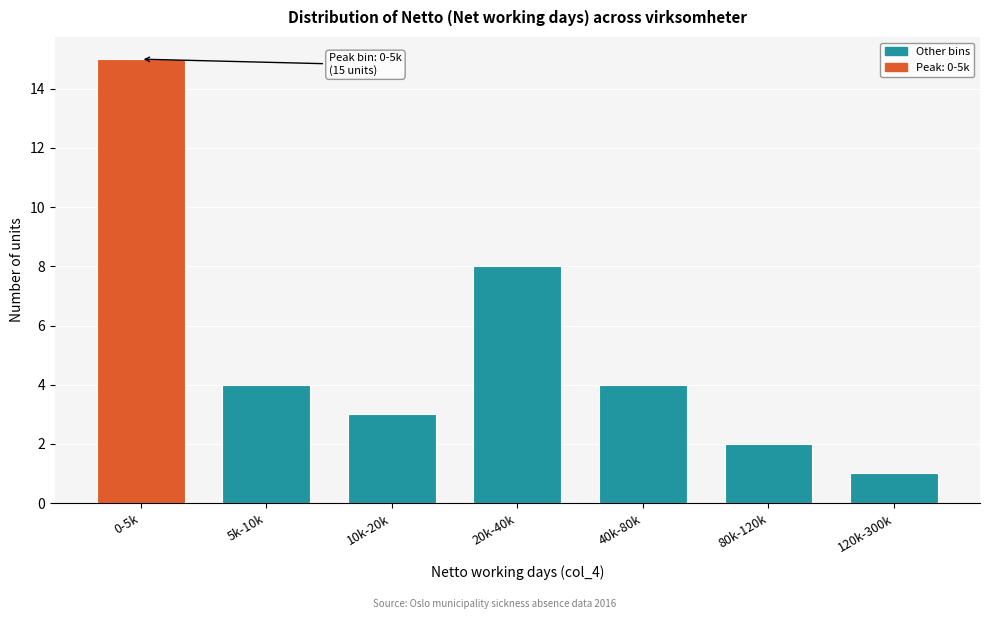

Reading left to right, transcribe all the data shown in this chart.

0-5k=15	5k-10k=4	10k-20k=3	20k-40k=8	40k-80k=4	80k-120k=2	120k-300k=1